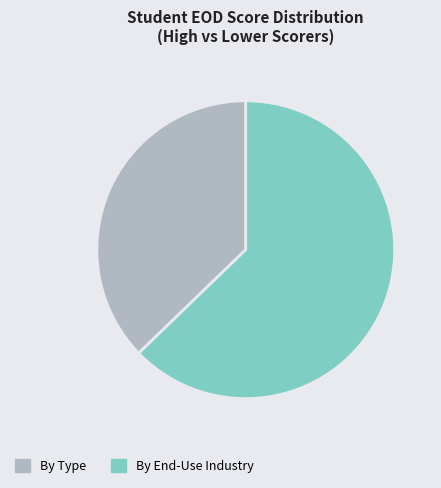

True or false: By Type accounts for 37% of the total.

True